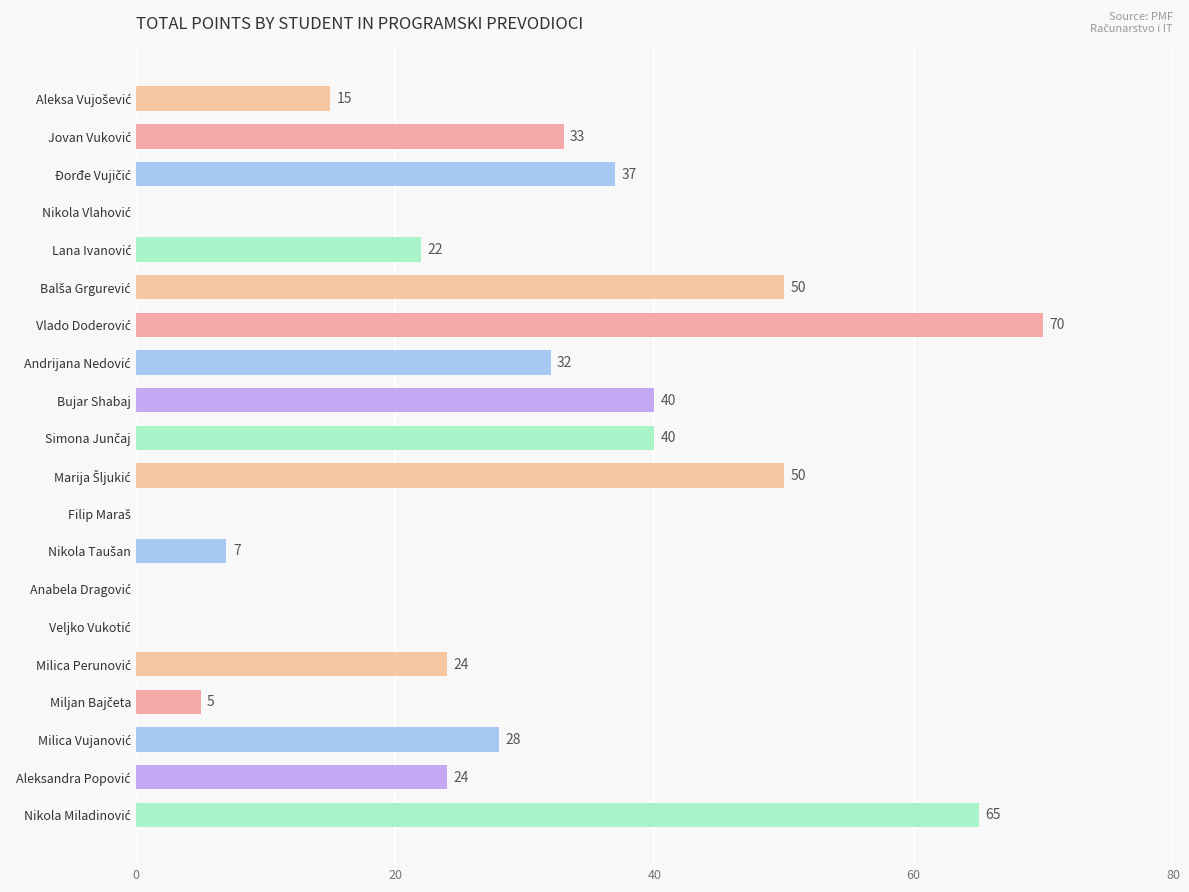

What is the greatest value displayed?

70